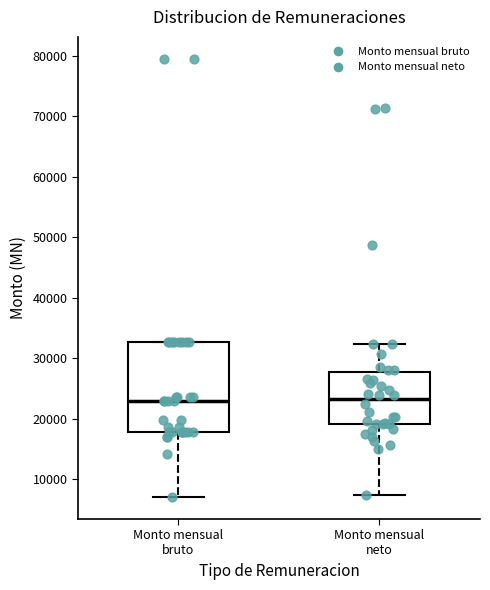

Reading left to right, read every box against the y-axis: the position of its median line, the range the box covers, and the ends of its whiskers. The values are not printed on the chart, so give them approximately, as read against the axis.

Monto mensual bruto: median 23000, box 18000 to 33000, whiskers 7000 to 33000
Monto mensual neto: median 23000, box 19000 to 28000, whiskers 7000 to 32000